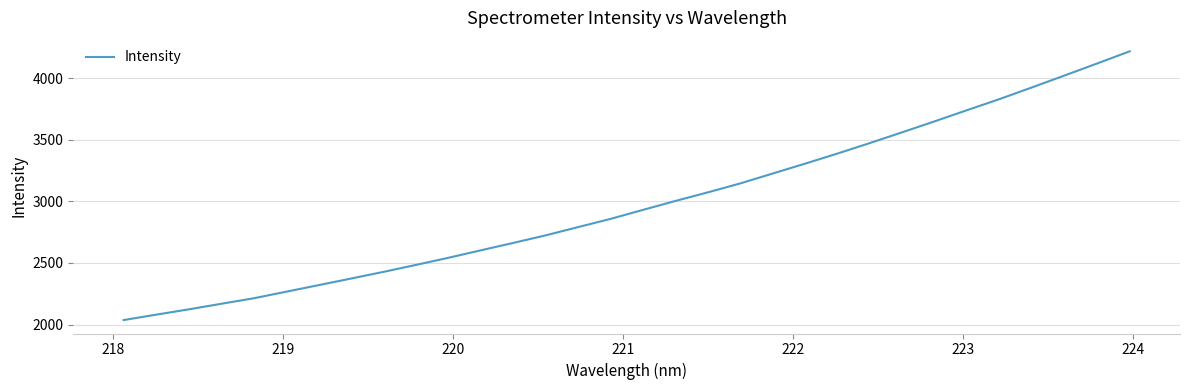

What is the difference between the maximum and minimum values?

2180.6